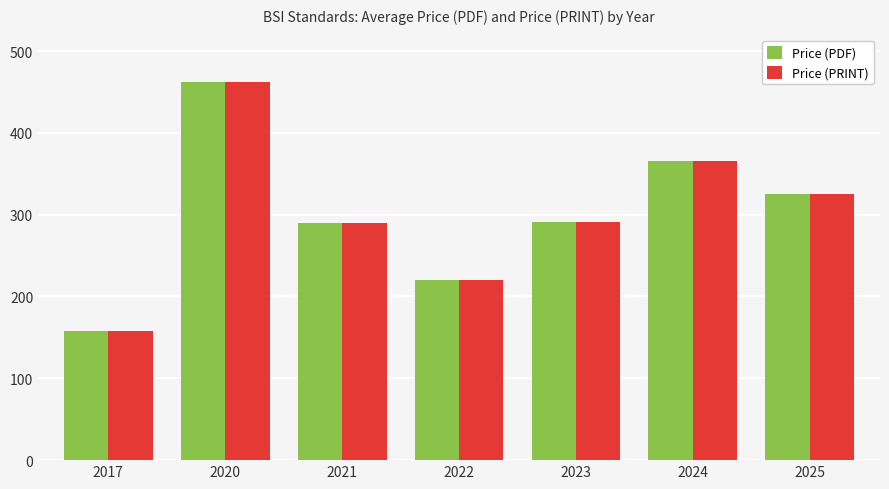

How many bars are there in total?

14